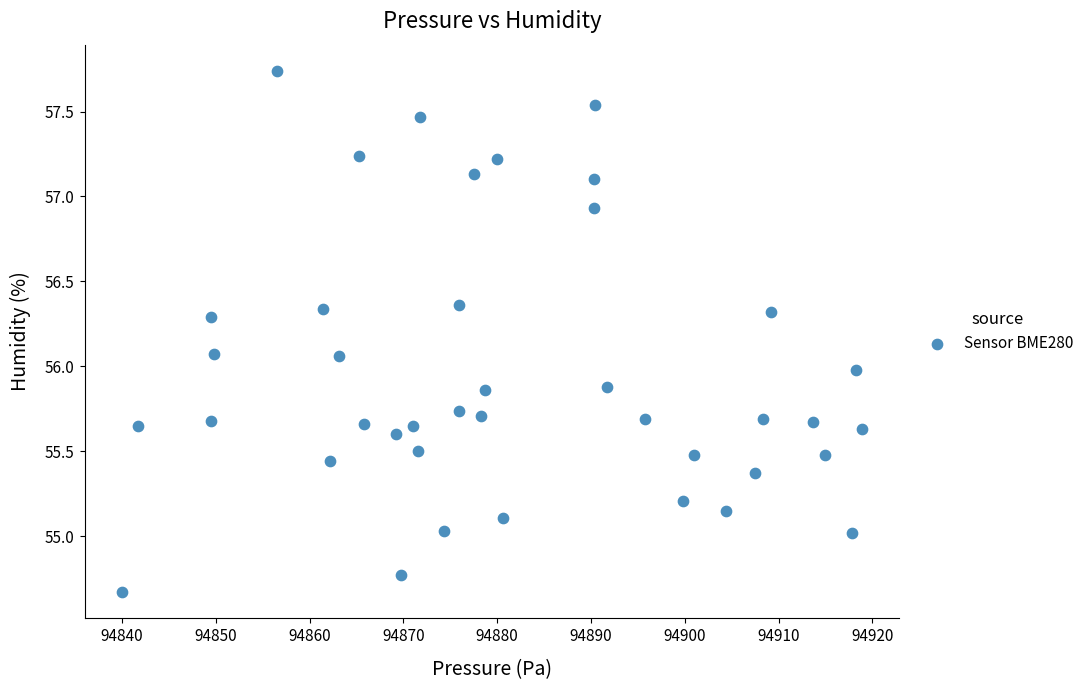

What is the range of Y values (max minus min)?

3.1